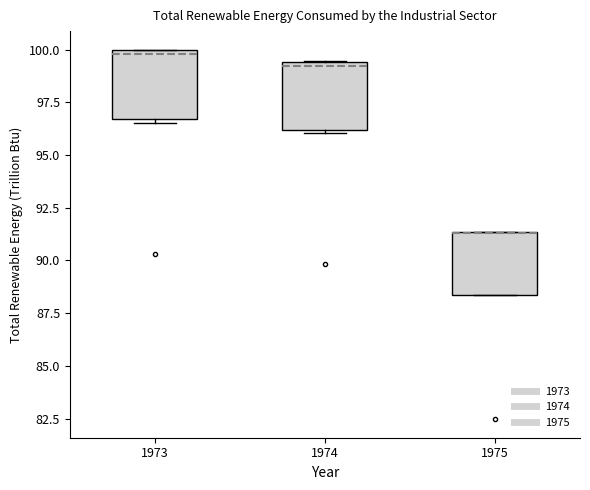

Where is the upper edge of the box at x = 1973 on the y-axis? The values are not printed on the chart, so give them approximately, as read against the axis.

100.0